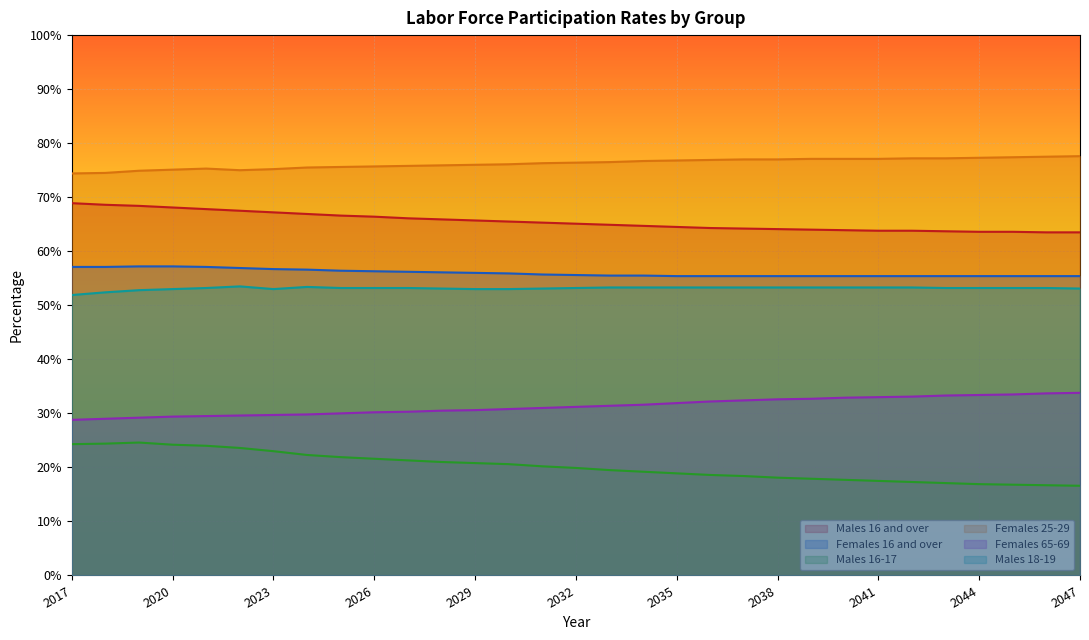

Does the chart display data point markers on the line(s)?

No